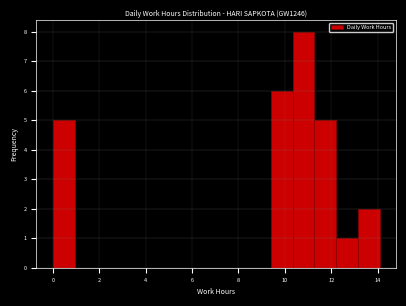

How tall is the bar that spans 12.2 to 13.2 on the x-axis? Neither the bar edges nor the heights are printed on the chart, so give them approximately, as read against the axes.

1